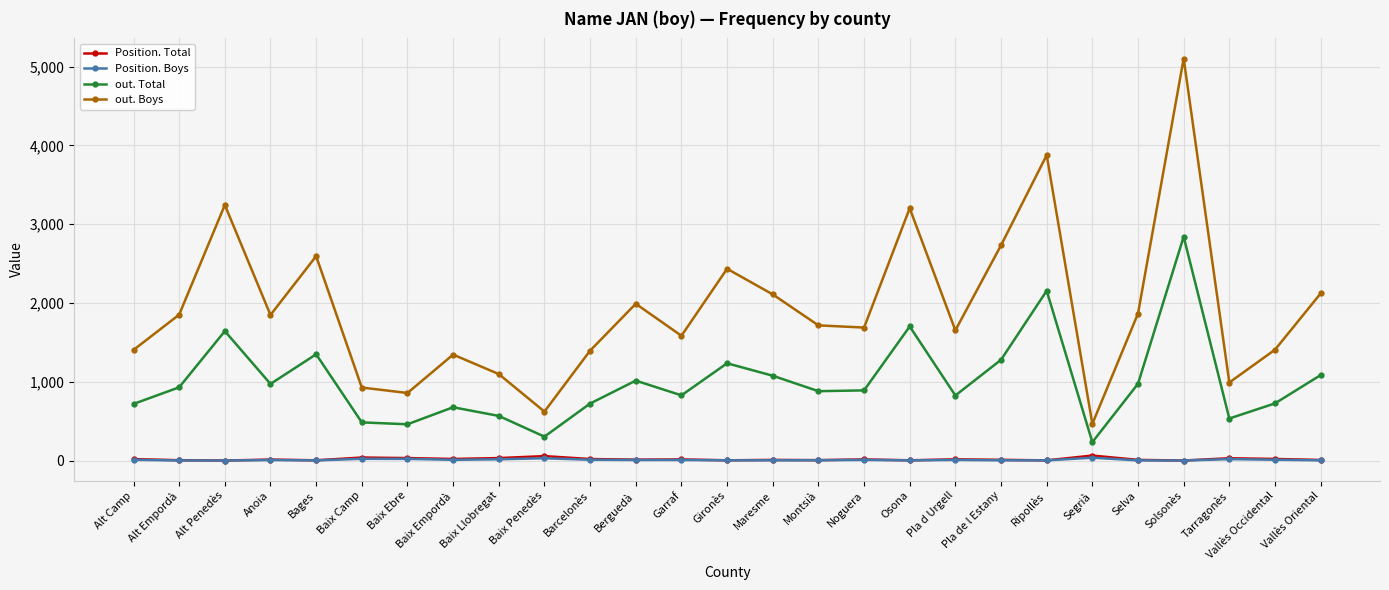

At which label does out. Boys reach its minimum?

Segrià